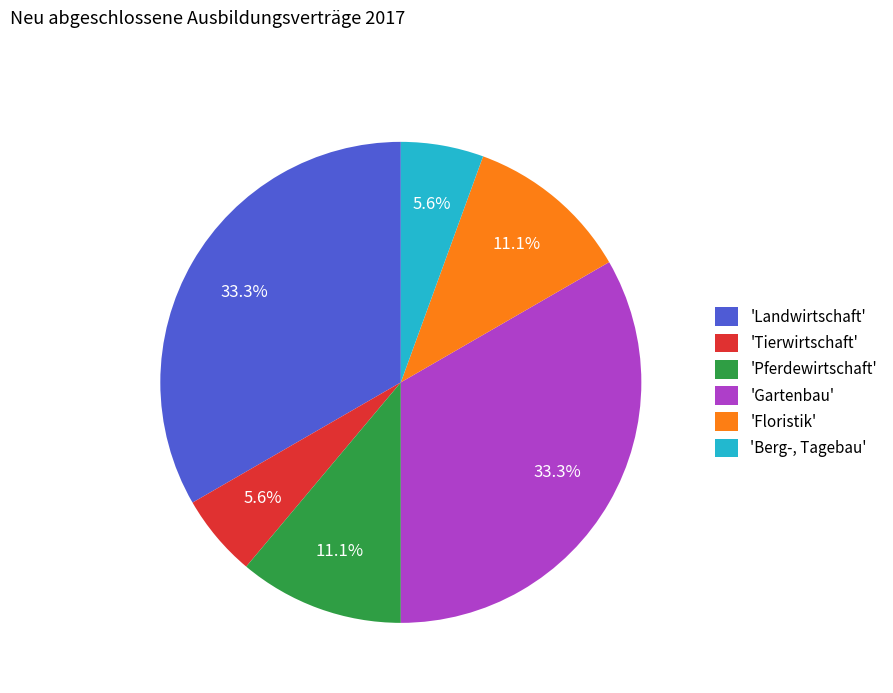

To the nearest percent, what is the average slice percentage?

17%